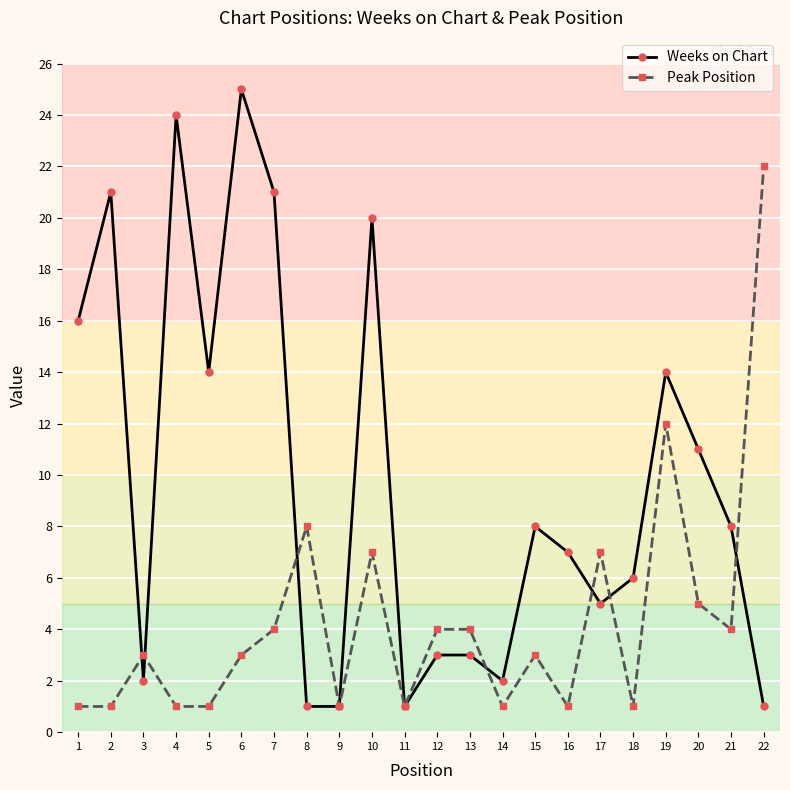

How many lines are shown in the chart?

2